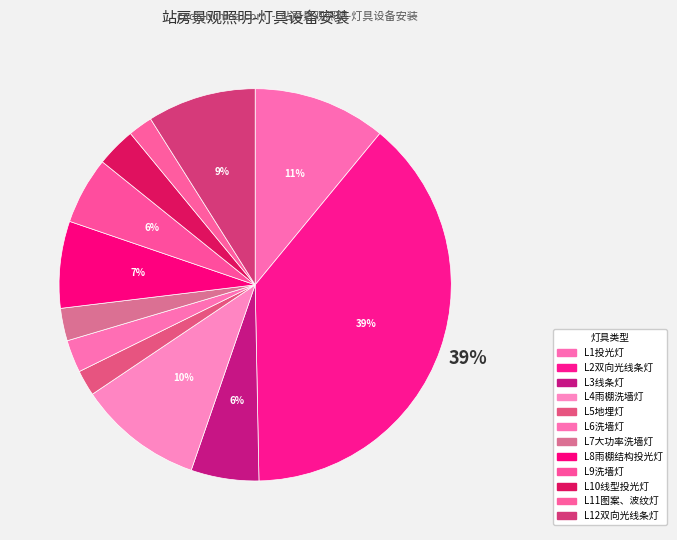

What is the change in value from L8雨棚结构投光灯 to L9洗墙灯?

-29